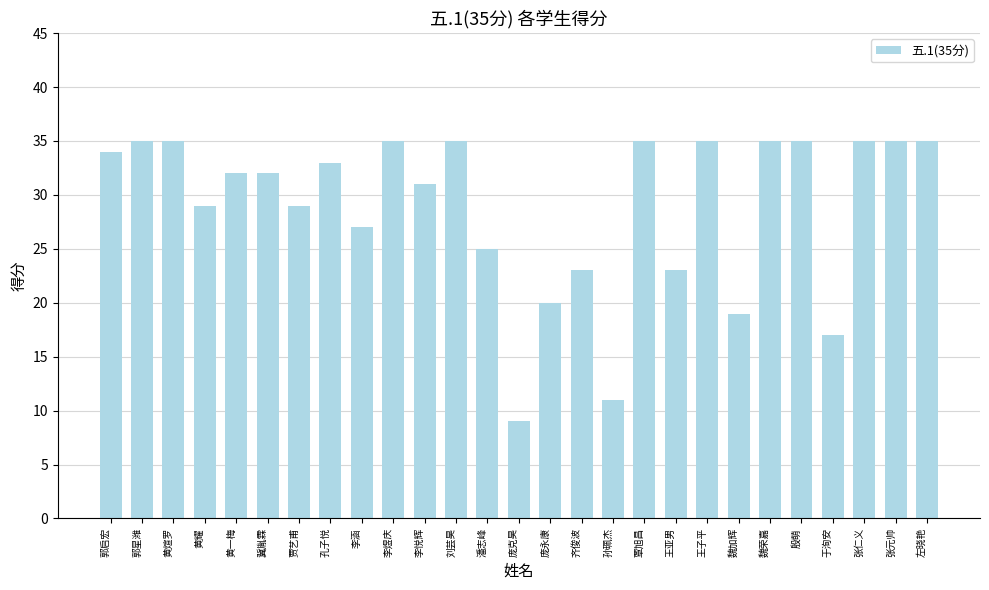

Count the number of data series in this chart.

1